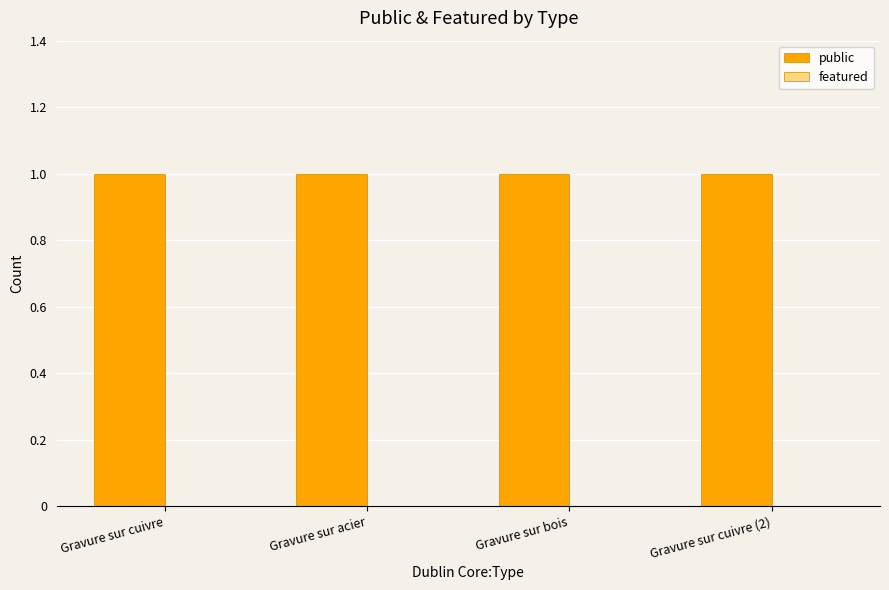

Rank the categories by featured value from lowest to highest.

Gravure sur cuivre, Gravure sur acier, Gravure sur bois, Gravure sur cuivre (2)